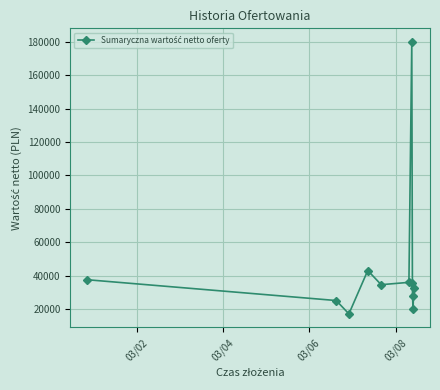

How many categories are shown in the chart?

11